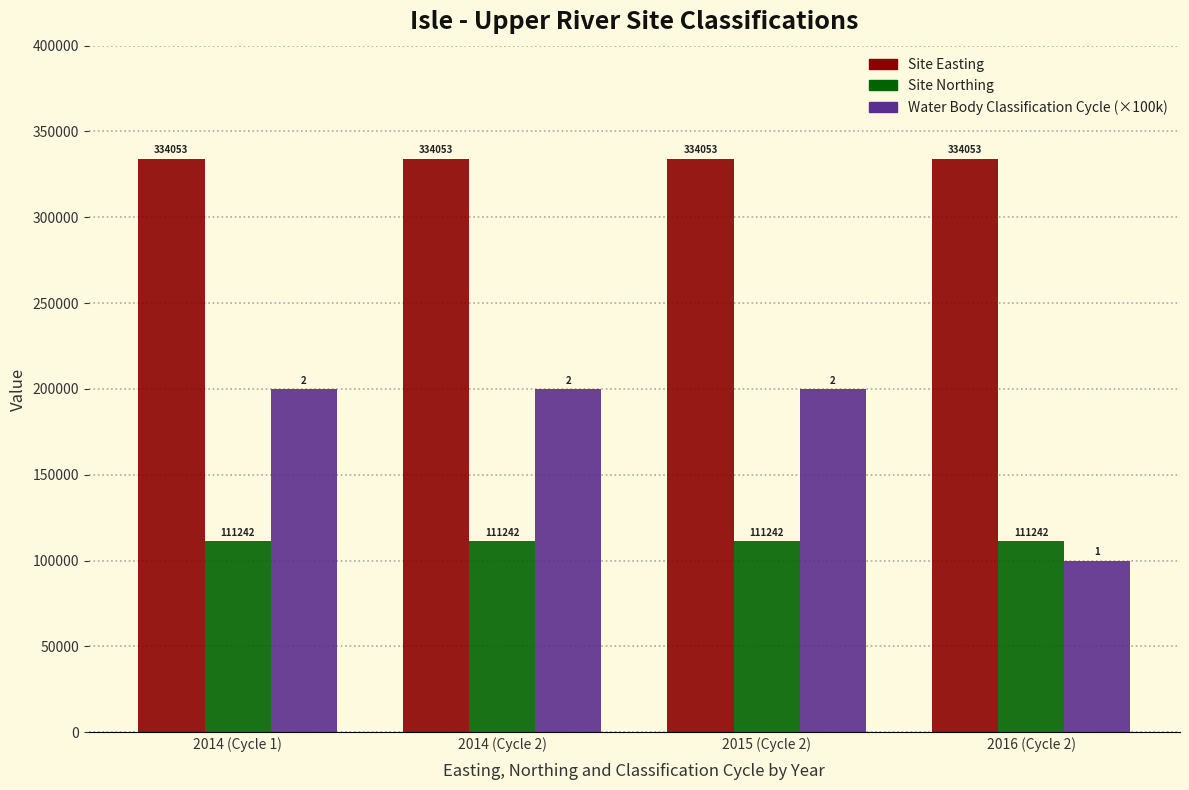

What position from the right is 2014 (Cycle 1)?

4